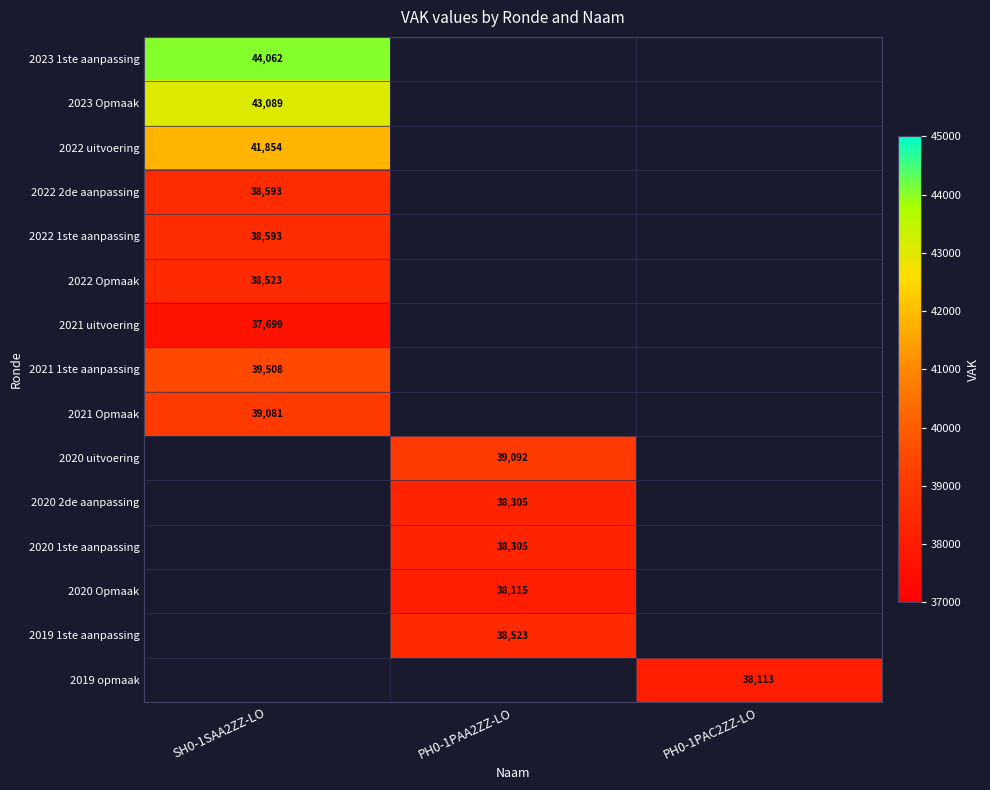

Is it true that 2020 uitvoering equals 39092 at PH0-1PAA2ZZ-LO?

True